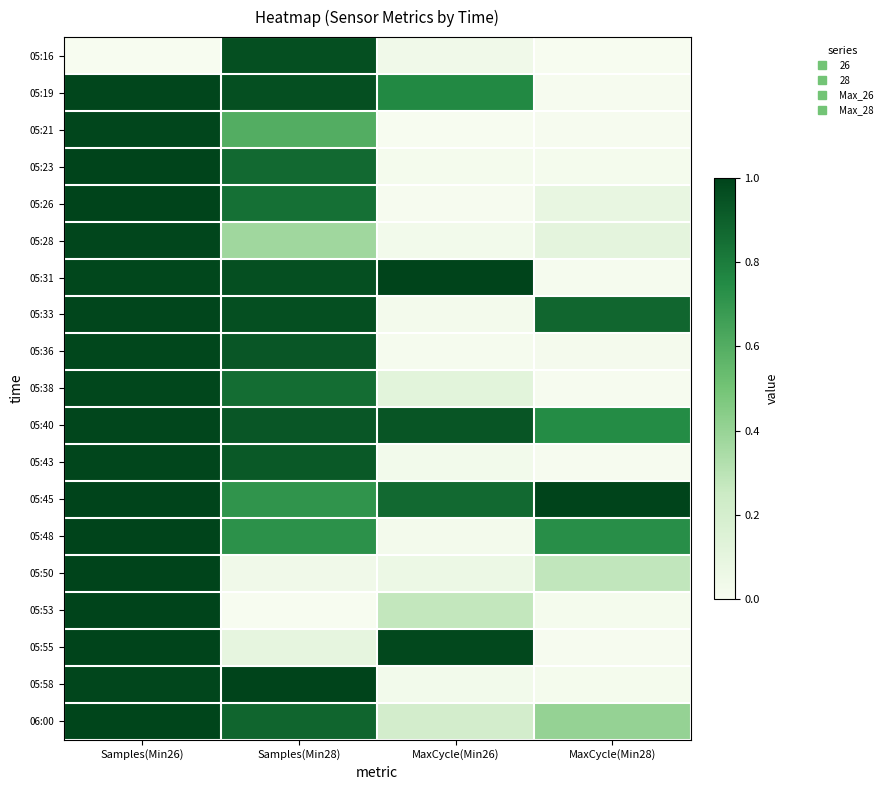

At Samples(Min28), list the series in order from largest to smallest.

05:58, 05:19, 05:16, 05:31, 05:33, 05:40, 05:36, 05:43, 06:00, 05:23, 05:38, 05:26, 05:48, 05:45, 05:21, 05:28, 05:55, 05:50, 05:53